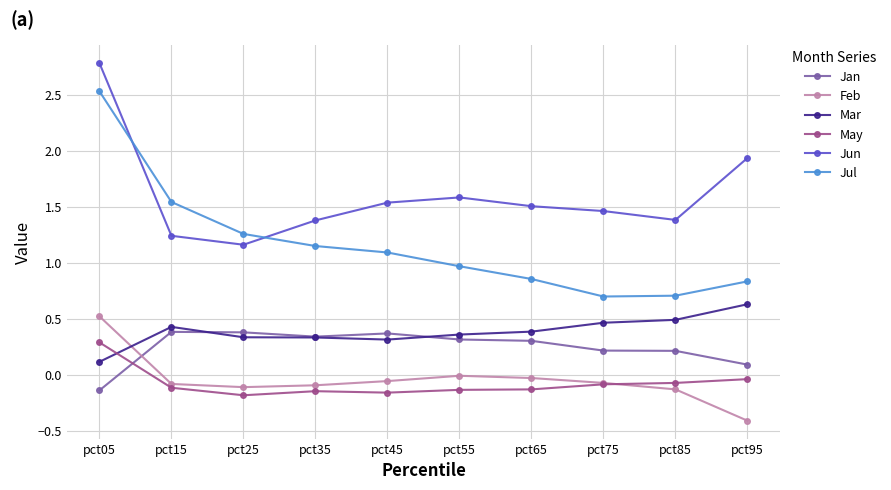

True or false: Jan has a value of 0.3 at pct55.

True